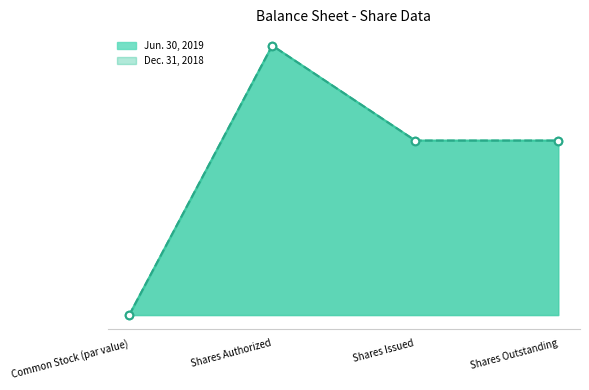

Is the value of Jun. 30, 2019 at Shares Issued greater than the value of Dec. 31, 2018 at Common Stock (par value)?

Yes